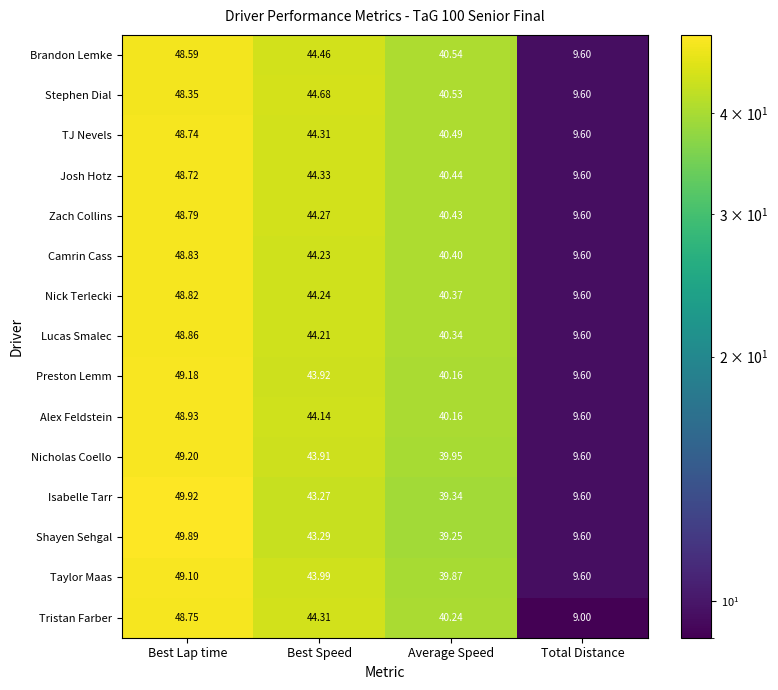

Which label corresponds to the smallest value in the chart?

Total Distance